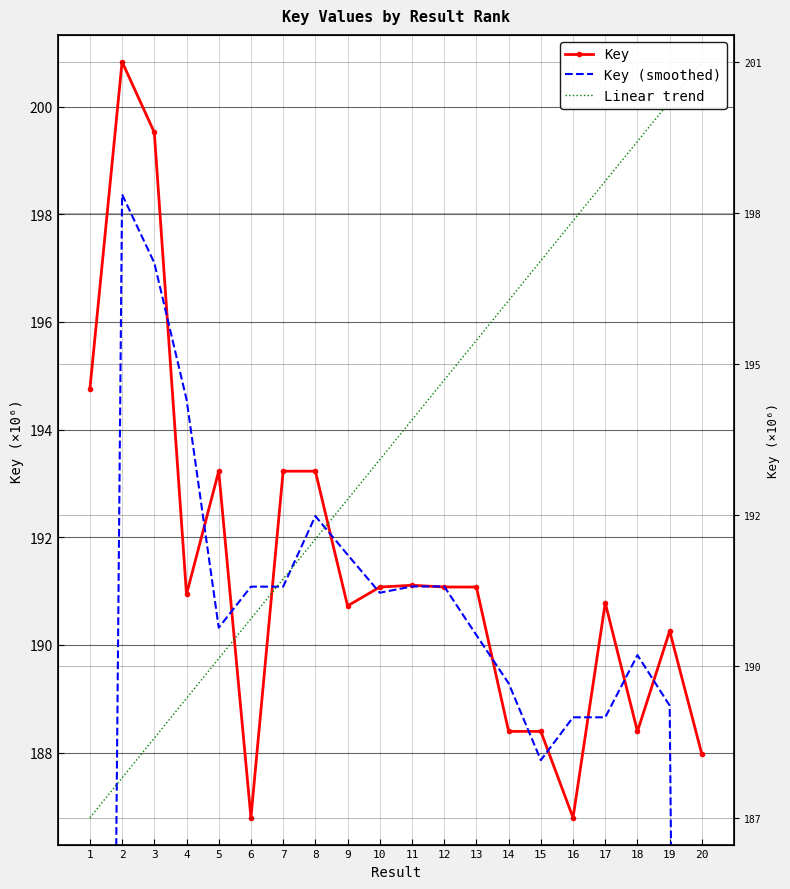

Which series has the largest range (max minus min)?

Key (smoothed)